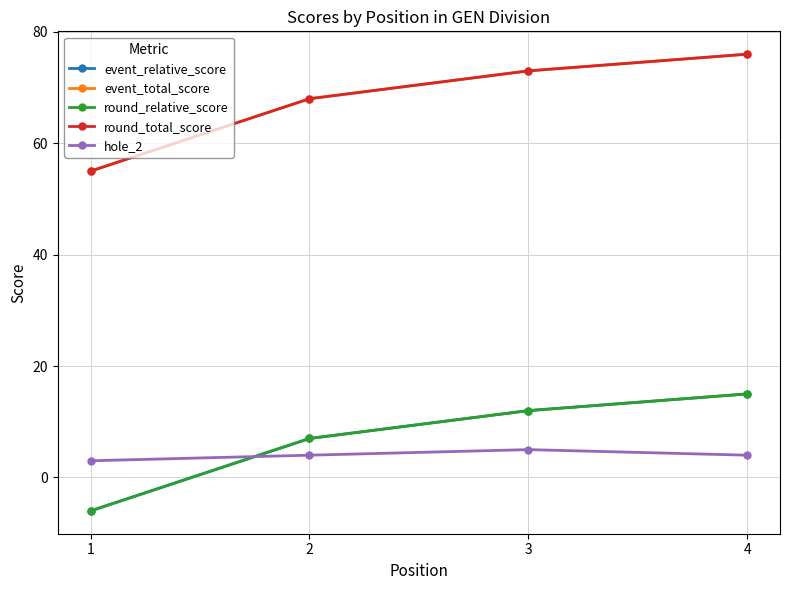

What is the average value of the round_total_score series?

68